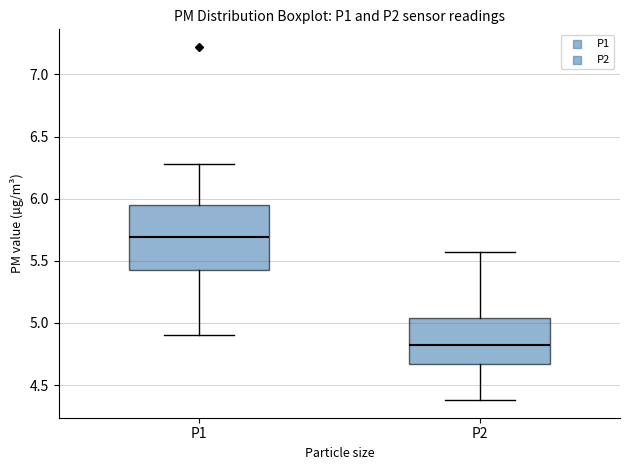

Which box's median line is the lowest?

P2